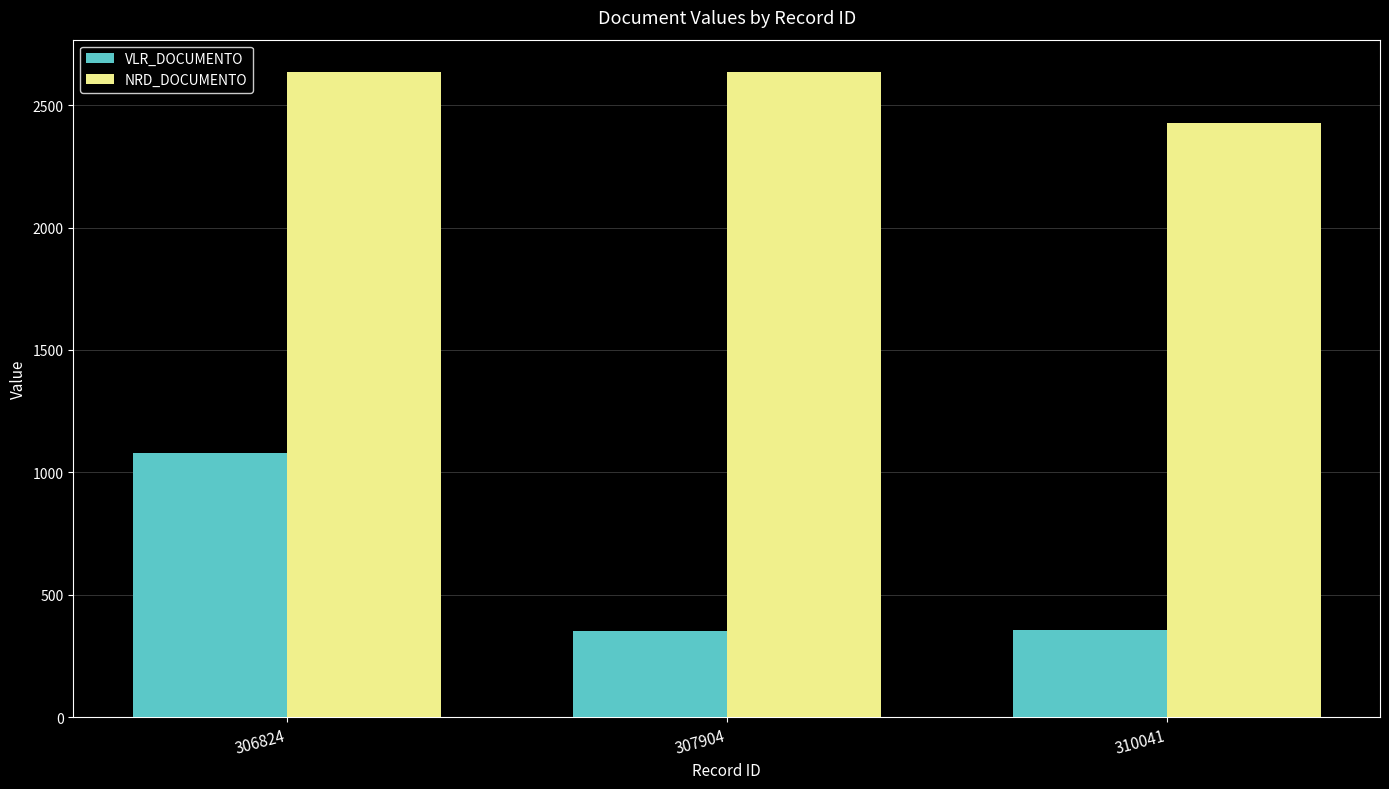

Is it true that VLR_DOCUMENTO equals 1080.9 at 306824?

True